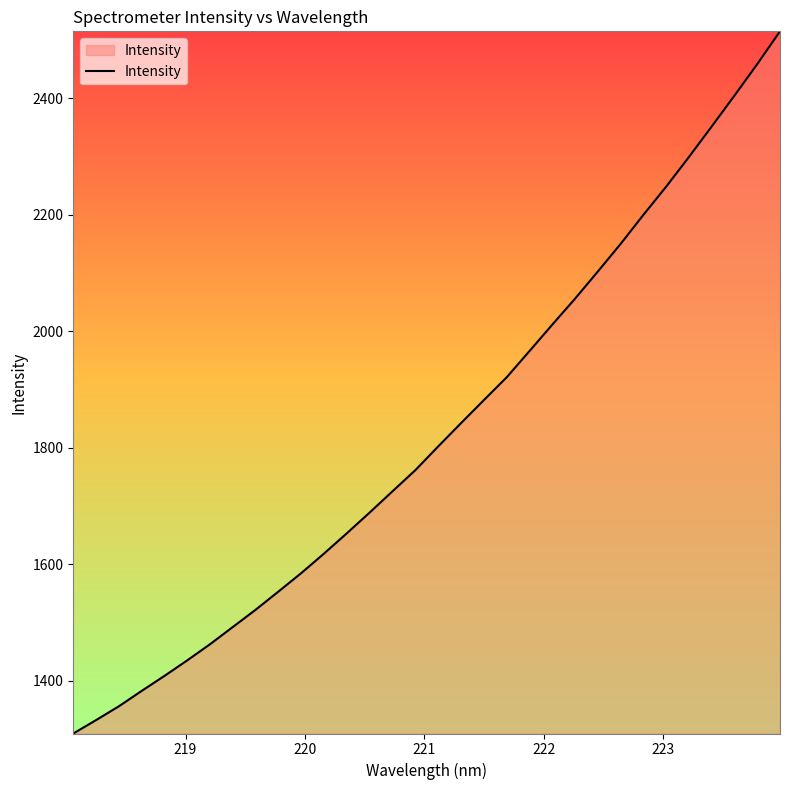

What is the minimum value shown in the chart?

1309.5